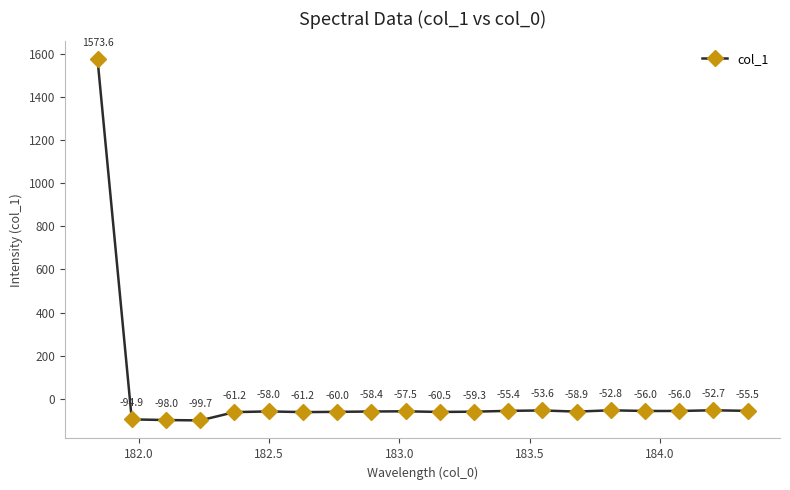

Reading left to right, transcribe all the data shown in this chart.

1573.6	-94.9	-98.0	-99.7	-61.2	-58.0	-61.2	-60.0	-58.4	-57.5	-60.5	-59.3	-55.4	-53.6	-58.9	-52.8	-56.0	-56.0	-52.7	-55.5